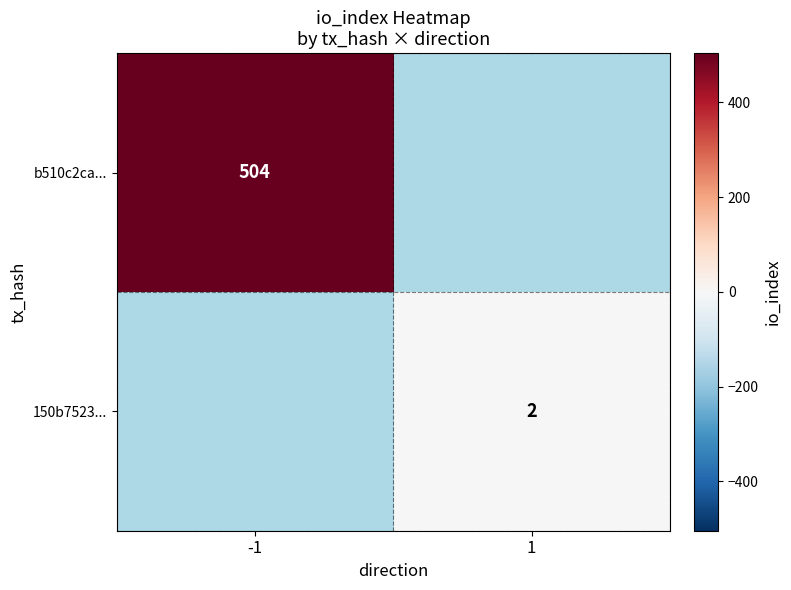

The value of 150b7523... at 1 is 1. True or false?

False